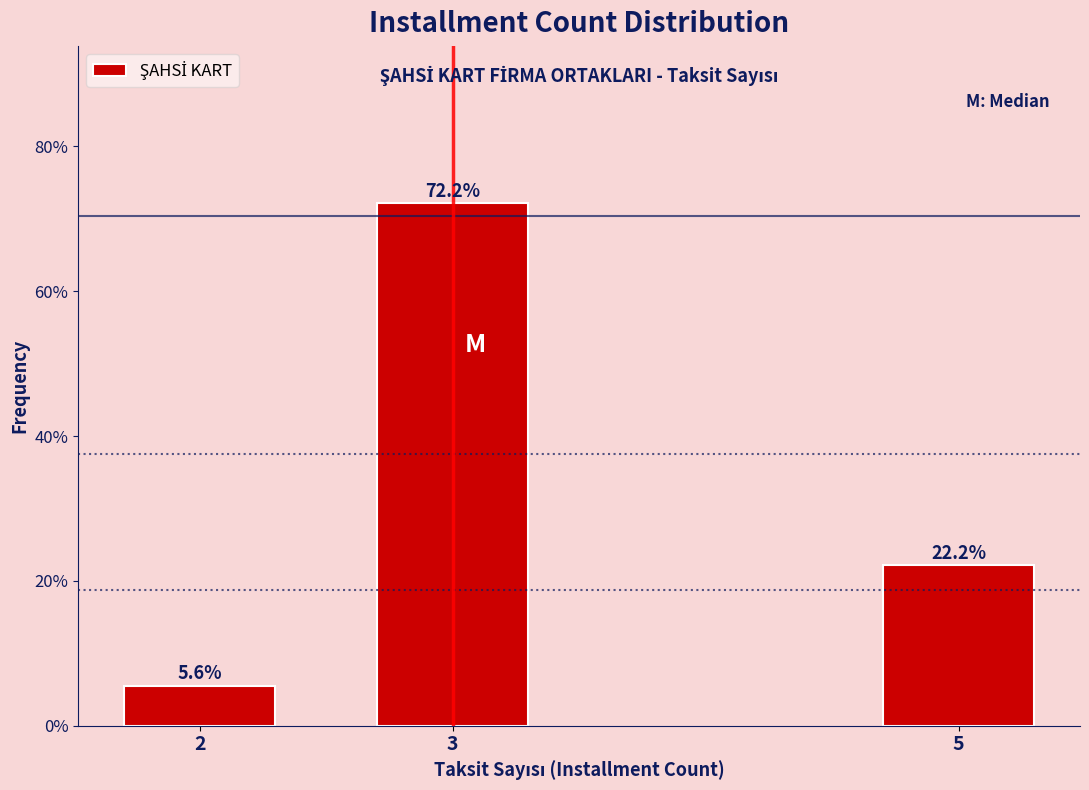

Reading left to right, what are all the values shown in this chart?

2=5.6	3=72.2	5=22.2